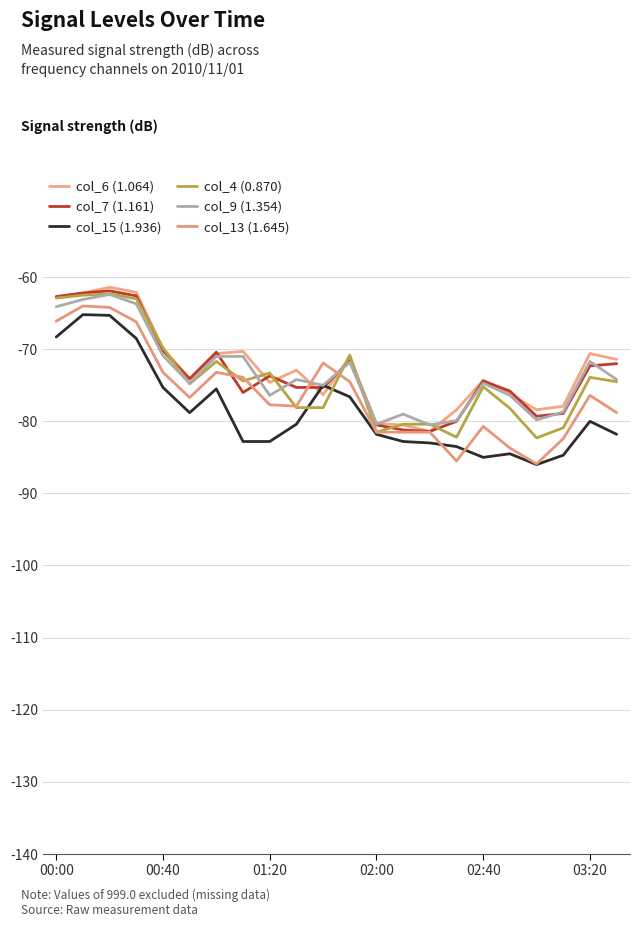

Is this an area chart (filled region under the line)?

No